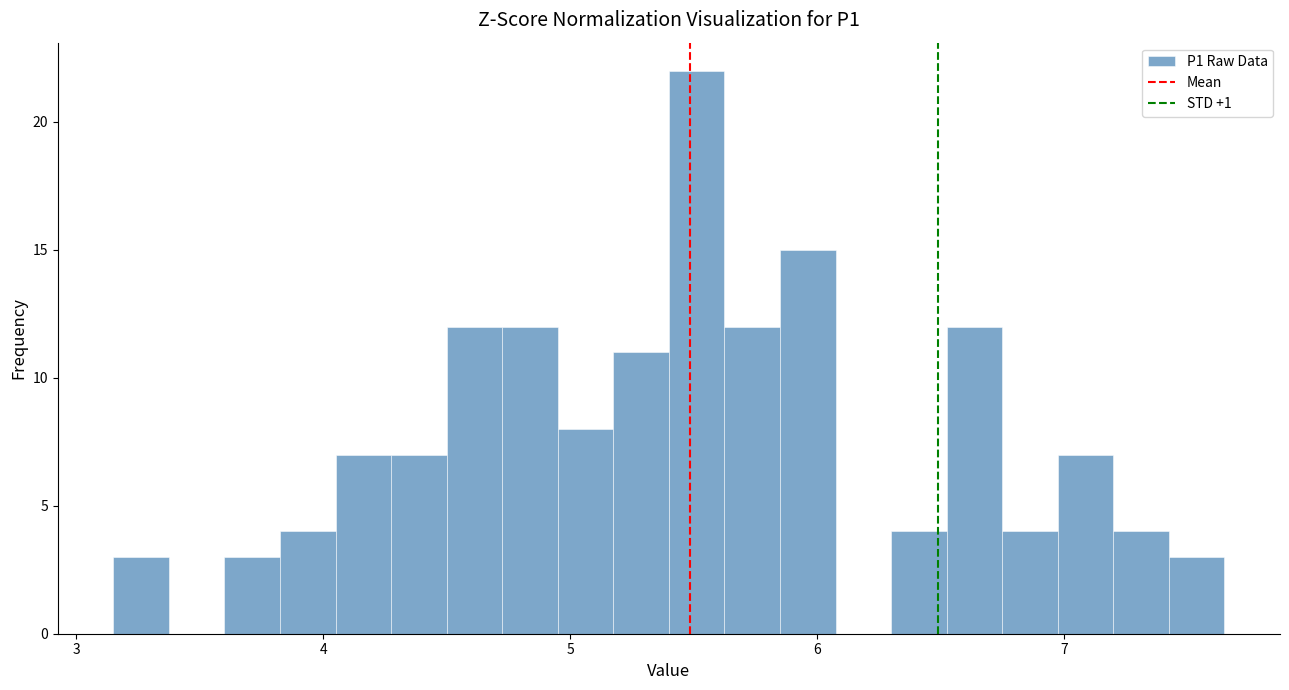

Read against the x-axis, roughly where is the centre of the tallest bar?

5.5